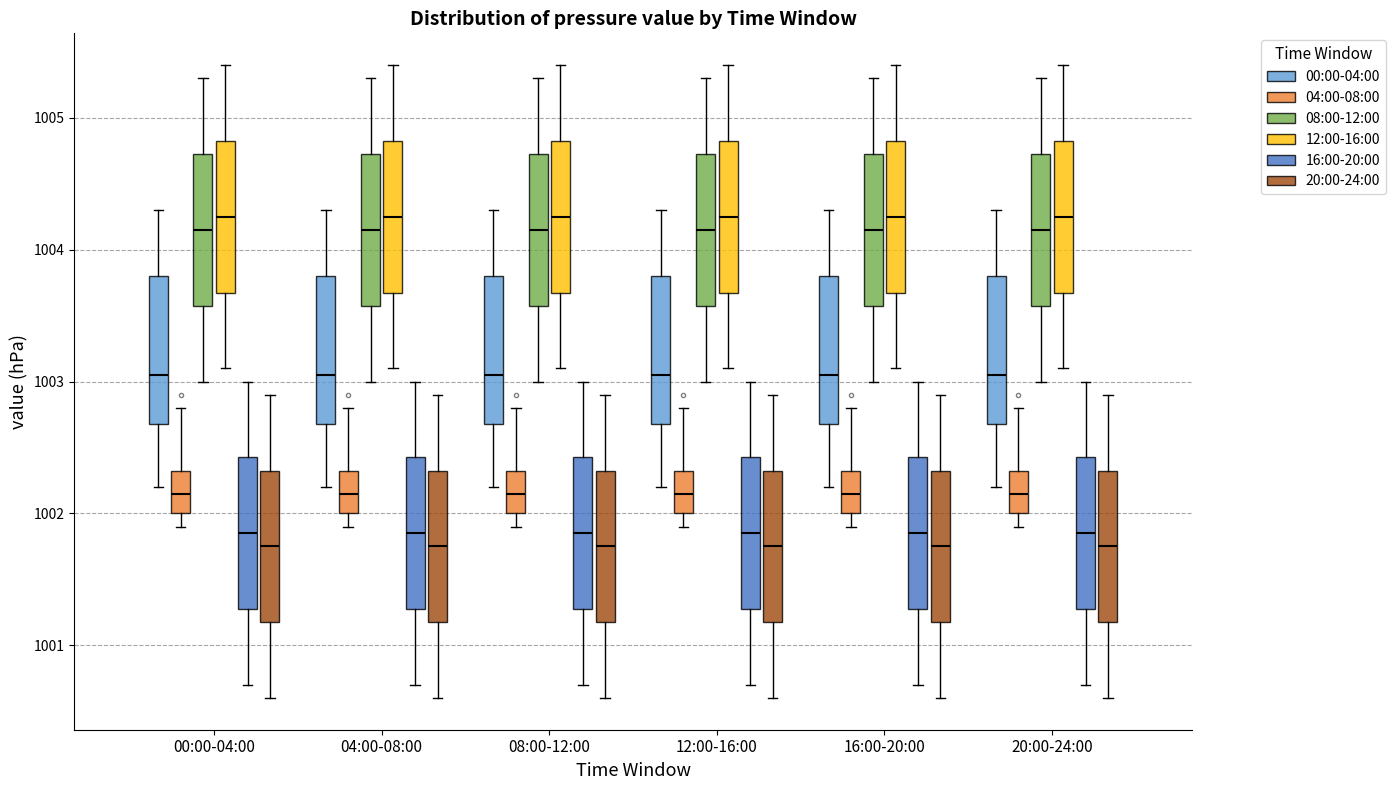

Reading left to right, transcribe this box plot: for each box, give where its median line is, the range the box spans, and where its two whiskers end, as read against the y-axis. The values are not printed on the chart, so give them approximately, as read against the axis.

00:00-04:00 (00:00-04:00): median 1003.1, box 1002.7 to 1003.8, whiskers 1002.2 to 1004.3
00:00-04:00 (04:00-08:00): median 1002.2, box 1002.0 to 1002.3, whiskers 1001.9 to 1002.8
00:00-04:00 (08:00-12:00): median 1004.2, box 1003.6 to 1004.7, whiskers 1003.0 to 1005.3
00:00-04:00 (12:00-16:00): median 1004.3, box 1003.7 to 1004.8, whiskers 1003.1 to 1005.4
00:00-04:00 (16:00-20:00): median 1001.9, box 1001.3 to 1002.4, whiskers 1000.7 to 1003.0
00:00-04:00 (20:00-24:00): median 1001.8, box 1001.2 to 1002.3, whiskers 1000.6 to 1002.9
04:00-08:00 (00:00-04:00): median 1003.1, box 1002.7 to 1003.8, whiskers 1002.2 to 1004.3
04:00-08:00 (04:00-08:00): median 1002.2, box 1002.0 to 1002.3, whiskers 1001.9 to 1002.8
04:00-08:00 (08:00-12:00): median 1004.2, box 1003.6 to 1004.7, whiskers 1003.0 to 1005.3
04:00-08:00 (12:00-16:00): median 1004.3, box 1003.7 to 1004.8, whiskers 1003.1 to 1005.4
04:00-08:00 (16:00-20:00): median 1001.9, box 1001.3 to 1002.4, whiskers 1000.7 to 1003.0
04:00-08:00 (20:00-24:00): median 1001.8, box 1001.2 to 1002.3, whiskers 1000.6 to 1002.9
08:00-12:00 (00:00-04:00): median 1003.1, box 1002.7 to 1003.8, whiskers 1002.2 to 1004.3
08:00-12:00 (04:00-08:00): median 1002.2, box 1002.0 to 1002.3, whiskers 1001.9 to 1002.8
08:00-12:00 (08:00-12:00): median 1004.2, box 1003.6 to 1004.7, whiskers 1003.0 to 1005.3
08:00-12:00 (12:00-16:00): median 1004.3, box 1003.7 to 1004.8, whiskers 1003.1 to 1005.4
08:00-12:00 (16:00-20:00): median 1001.9, box 1001.3 to 1002.4, whiskers 1000.7 to 1003.0
08:00-12:00 (20:00-24:00): median 1001.8, box 1001.2 to 1002.3, whiskers 1000.6 to 1002.9
12:00-16:00 (00:00-04:00): median 1003.1, box 1002.7 to 1003.8, whiskers 1002.2 to 1004.3
12:00-16:00 (04:00-08:00): median 1002.2, box 1002.0 to 1002.3, whiskers 1001.9 to 1002.8
12:00-16:00 (08:00-12:00): median 1004.2, box 1003.6 to 1004.7, whiskers 1003.0 to 1005.3
12:00-16:00 (12:00-16:00): median 1004.3, box 1003.7 to 1004.8, whiskers 1003.1 to 1005.4
12:00-16:00 (16:00-20:00): median 1001.9, box 1001.3 to 1002.4, whiskers 1000.7 to 1003.0
12:00-16:00 (20:00-24:00): median 1001.8, box 1001.2 to 1002.3, whiskers 1000.6 to 1002.9
16:00-20:00 (00:00-04:00): median 1003.1, box 1002.7 to 1003.8, whiskers 1002.2 to 1004.3
16:00-20:00 (04:00-08:00): median 1002.2, box 1002.0 to 1002.3, whiskers 1001.9 to 1002.8
16:00-20:00 (08:00-12:00): median 1004.2, box 1003.6 to 1004.7, whiskers 1003.0 to 1005.3
16:00-20:00 (12:00-16:00): median 1004.3, box 1003.7 to 1004.8, whiskers 1003.1 to 1005.4
16:00-20:00 (16:00-20:00): median 1001.9, box 1001.3 to 1002.4, whiskers 1000.7 to 1003.0
16:00-20:00 (20:00-24:00): median 1001.8, box 1001.2 to 1002.3, whiskers 1000.6 to 1002.9
20:00-24:00 (00:00-04:00): median 1003.1, box 1002.7 to 1003.8, whiskers 1002.2 to 1004.3
20:00-24:00 (04:00-08:00): median 1002.2, box 1002.0 to 1002.3, whiskers 1001.9 to 1002.8
20:00-24:00 (08:00-12:00): median 1004.2, box 1003.6 to 1004.7, whiskers 1003.0 to 1005.3
20:00-24:00 (12:00-16:00): median 1004.3, box 1003.7 to 1004.8, whiskers 1003.1 to 1005.4
20:00-24:00 (16:00-20:00): median 1001.9, box 1001.3 to 1002.4, whiskers 1000.7 to 1003.0
20:00-24:00 (20:00-24:00): median 1001.8, box 1001.2 to 1002.3, whiskers 1000.6 to 1002.9